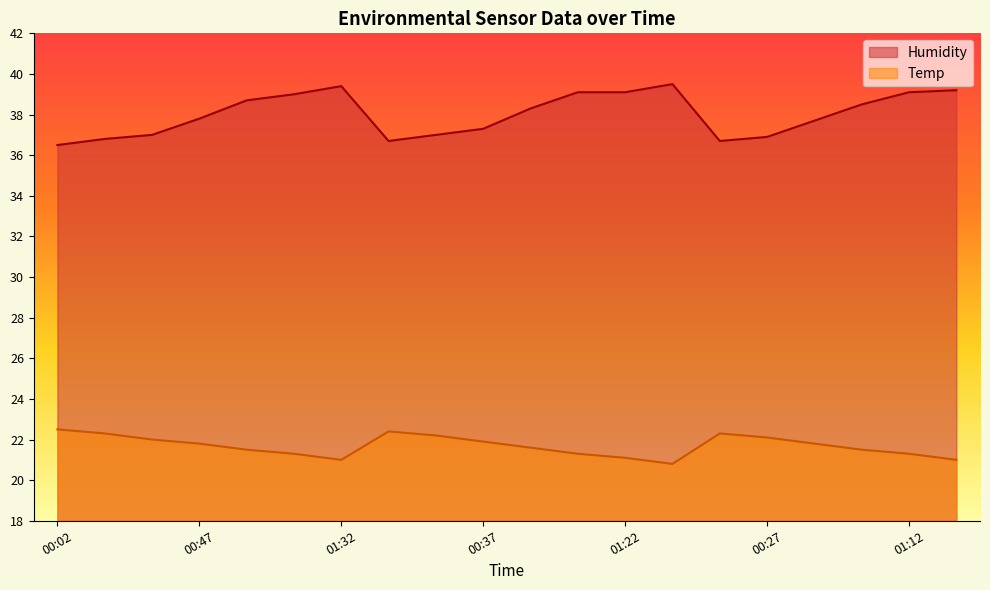

What are all the series names shown in the legend?

Humidity, Temp